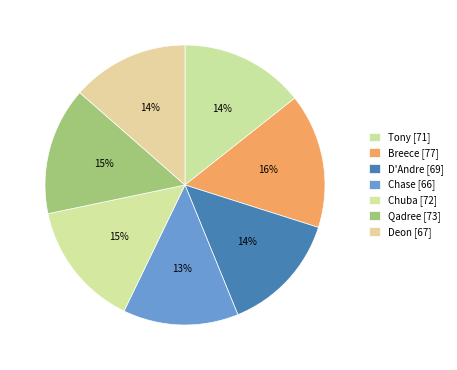

What is the total percentage of Deon and Chase?

26.9%